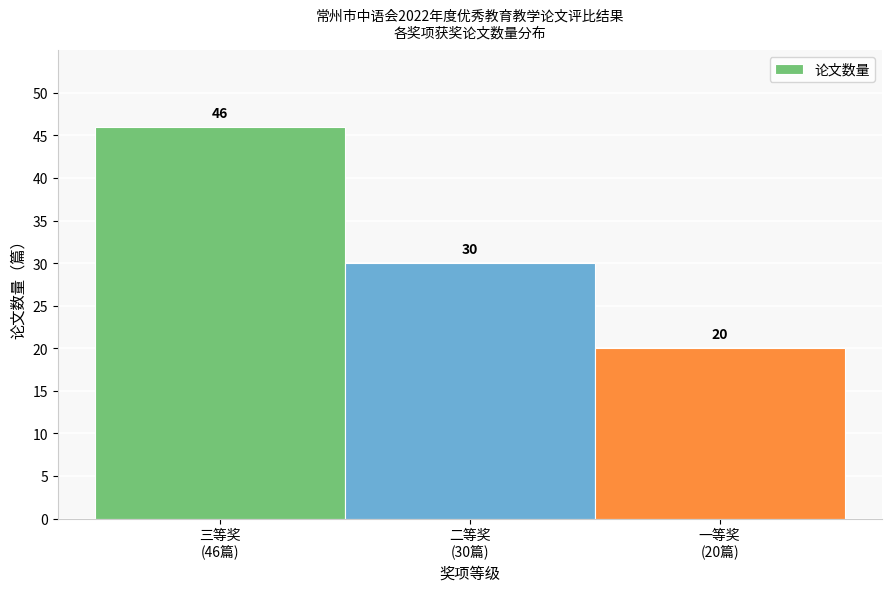

How many values are between 20 and 46?

3